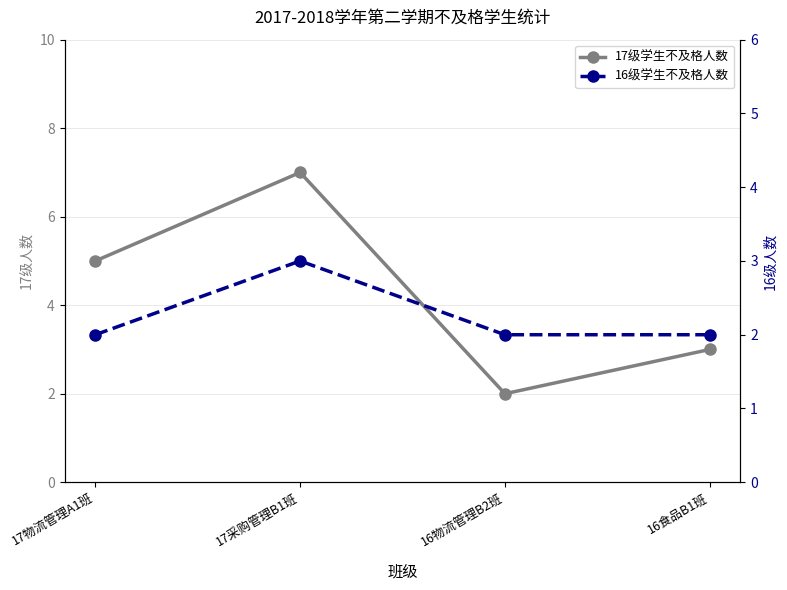

What is the approximate value of 17级学生不及格人数 at 16食品B1班?

3